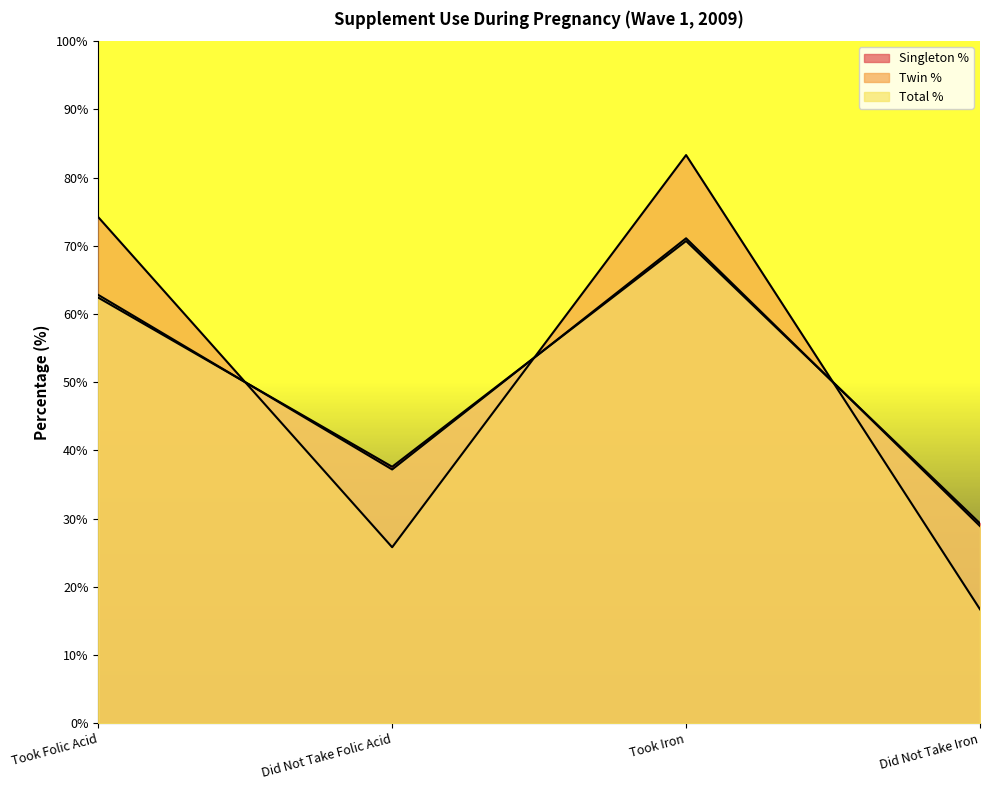

After their last crossing, which series has the higher values: Twin % or Singleton %?

Singleton %